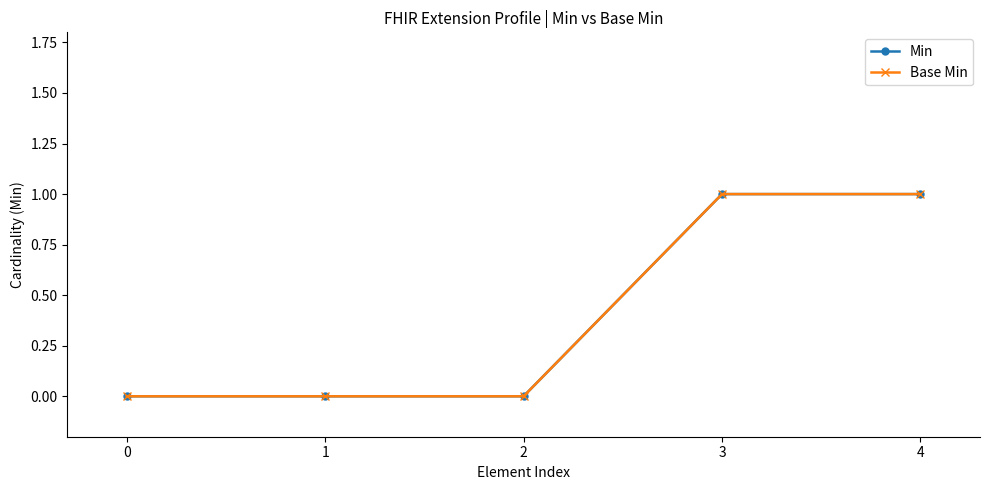

Which series has the largest total across all categories?

Min